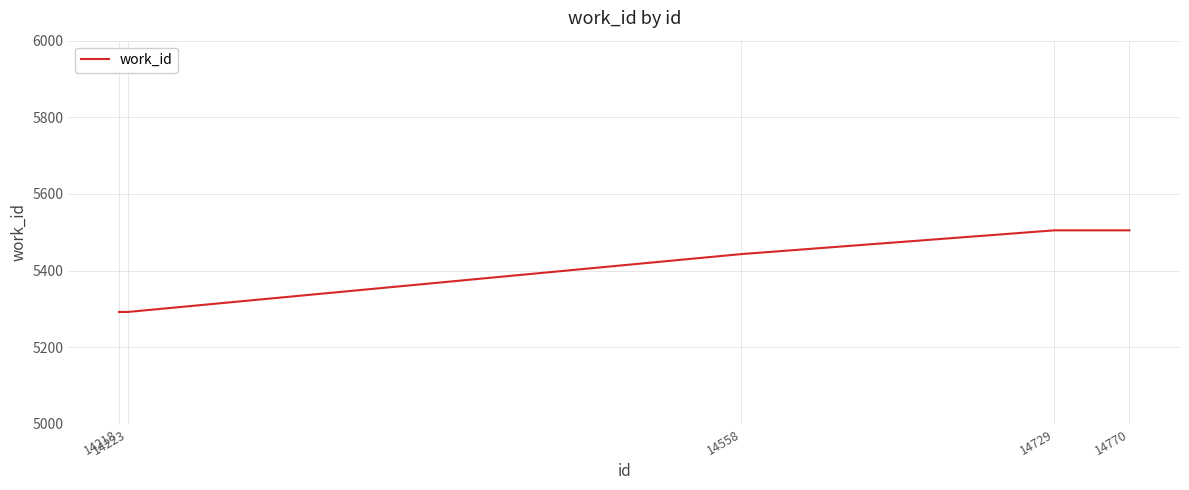

Where is the data nearest to the value 5398?

14558